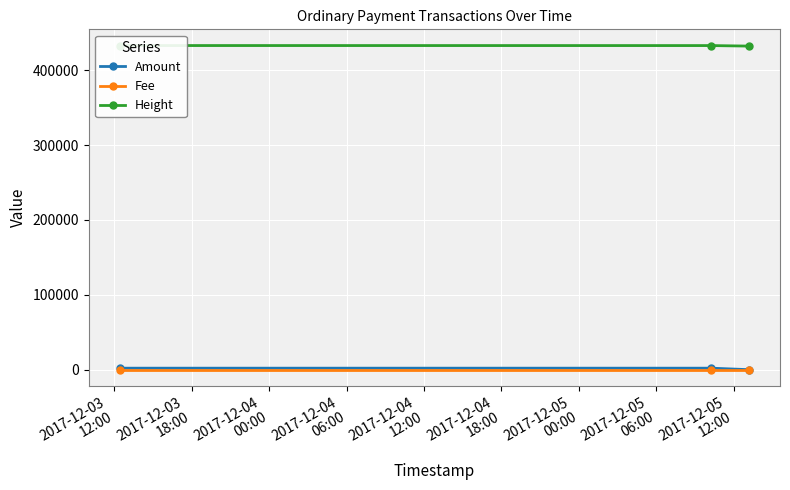

What is the total value across all series at 2017-12-04
00:00?

432319